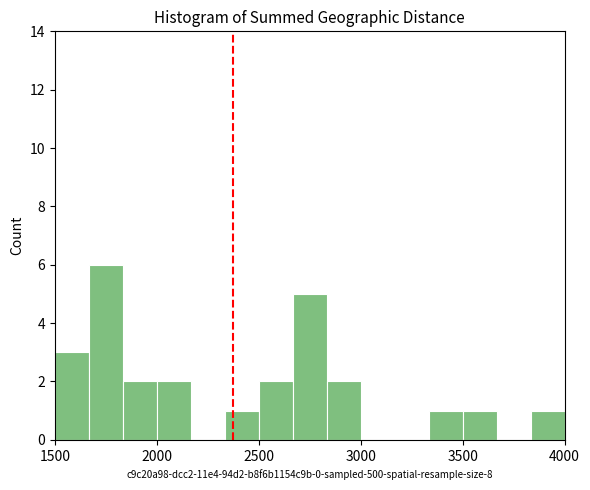

Read against the x-axis, roughly where is the centre of the tallest bar?

1750